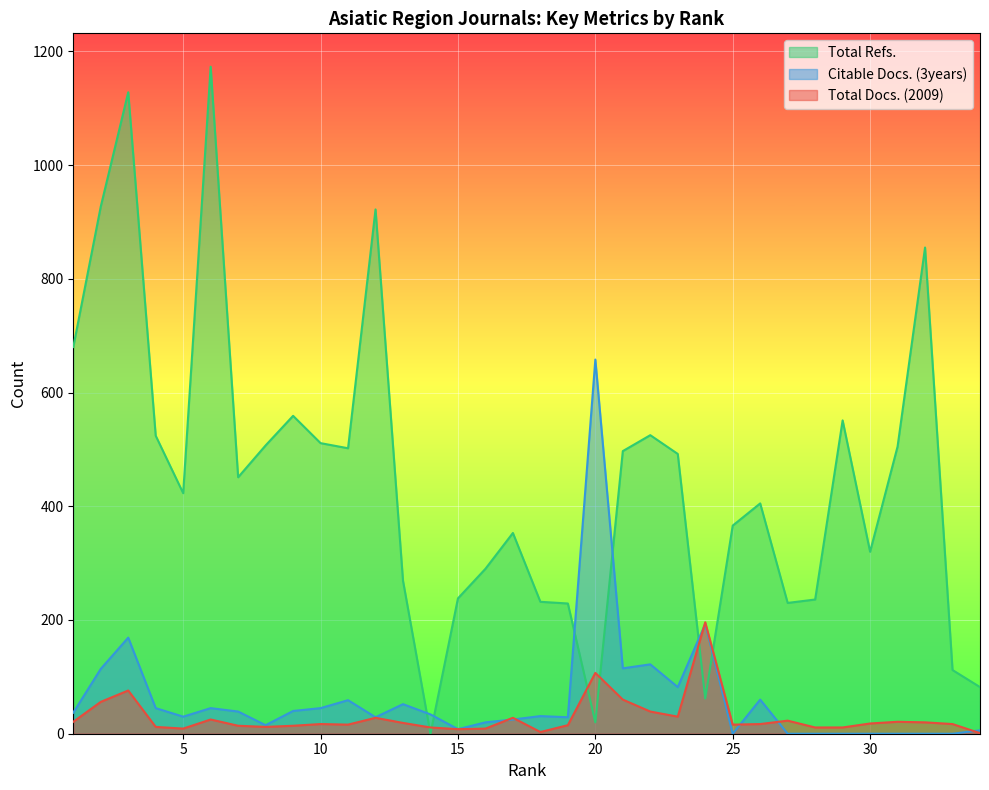

How many categories are shown in the chart?

34